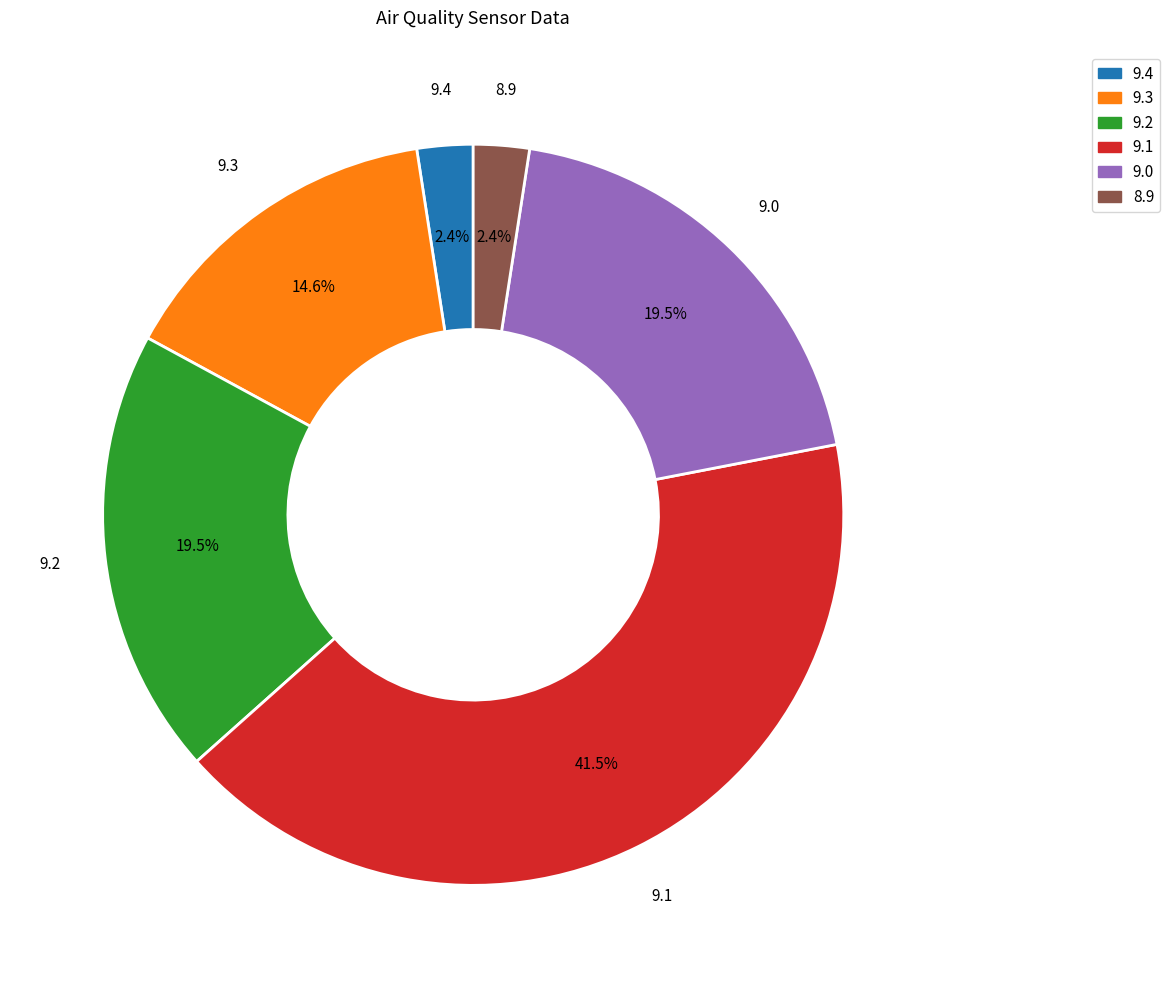

Combined, do 8.9 and 9.0 account for over 50%?

No